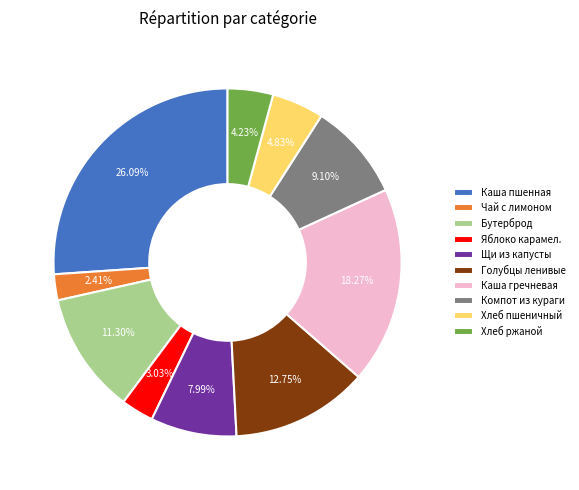

Rank the categories by value from lowest to highest.

Чай с лимоном, Яблоко карамел., Хлеб ржаной, Хлеб пшеничный, Щи из капусты, Компот из кураги, Бутерброд, Голубцы ленивые, Каша гречневая, Каша пшенная